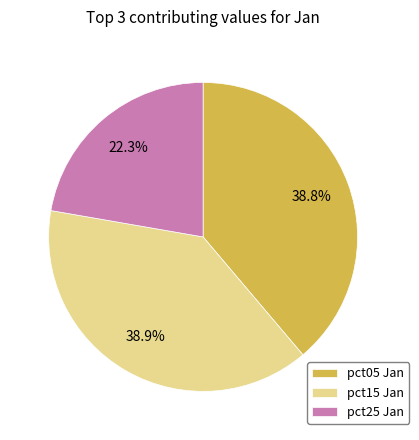

Is it true that pct15 is 49% of the pie?

False